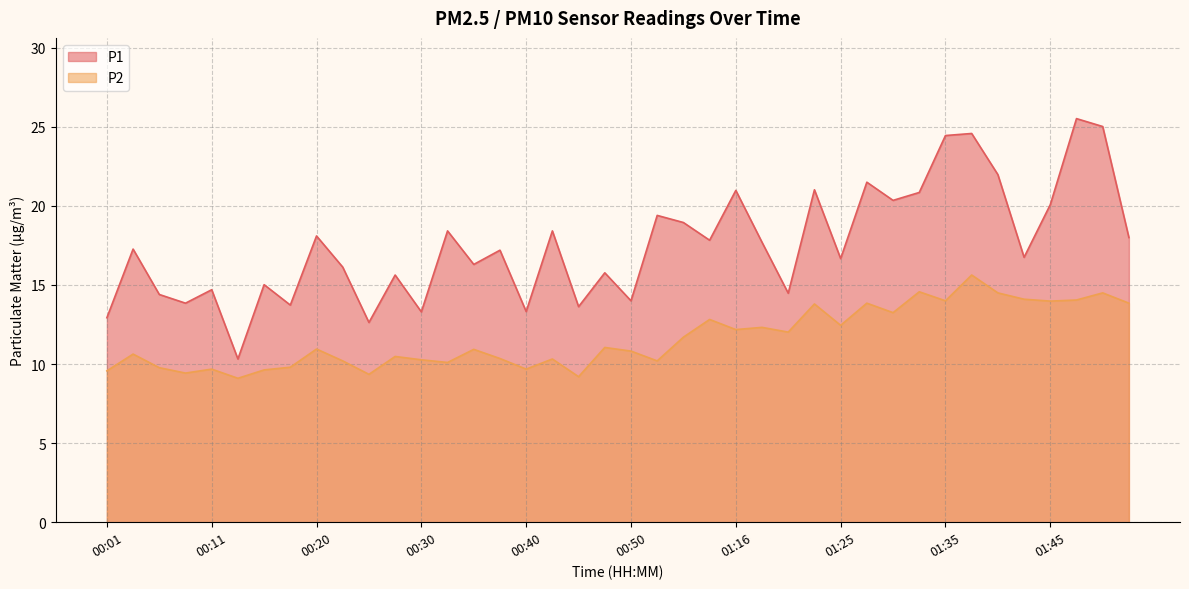

True or false: P2 and P1 intersect in this chart.

False